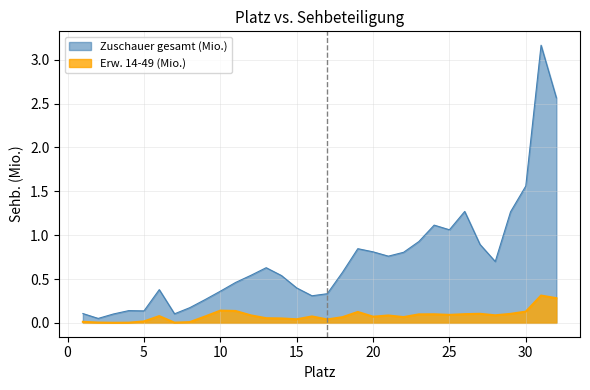

True or false: Zuschauer gesamt (Mio.) has a value of 0.5 at 12.

True